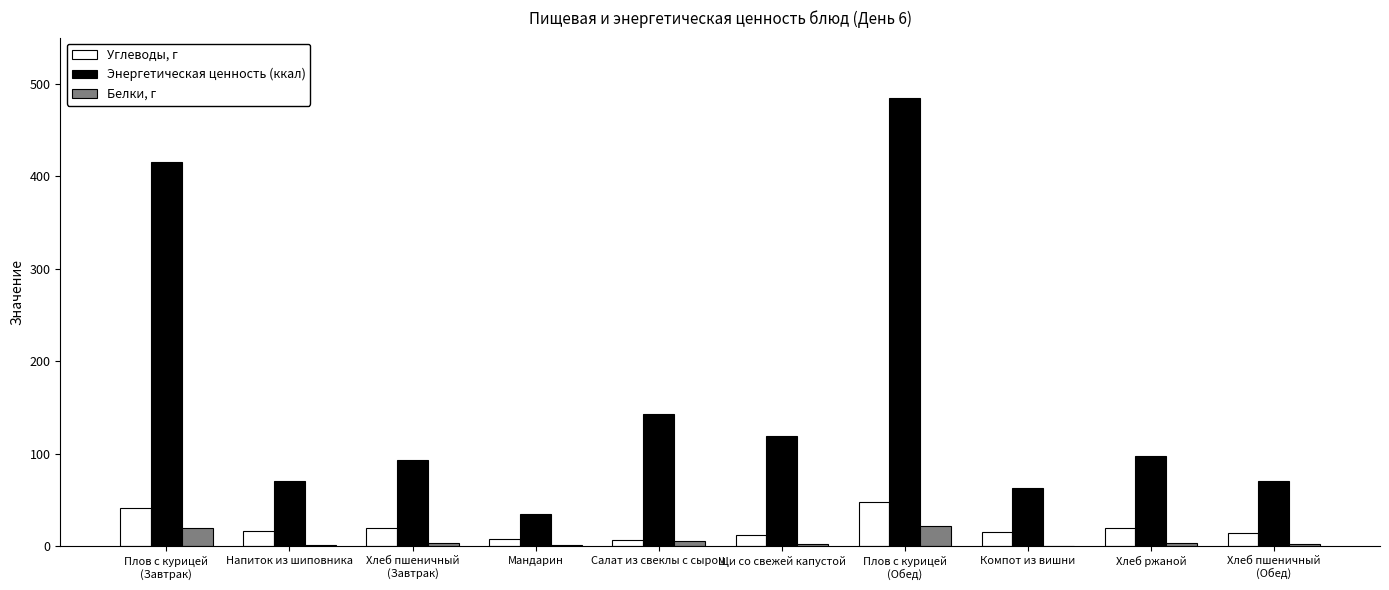

Where does the Энергетическая ценность (ккал) series first go above 97?

Плов с курицей
(Завтрак)